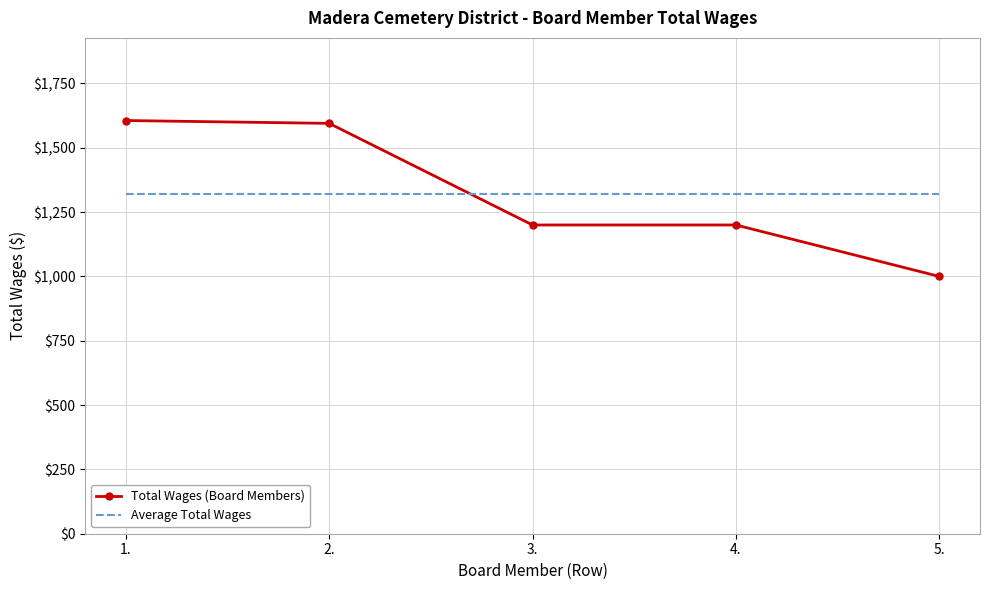

What is the total value across all series at 2.?

2915.2